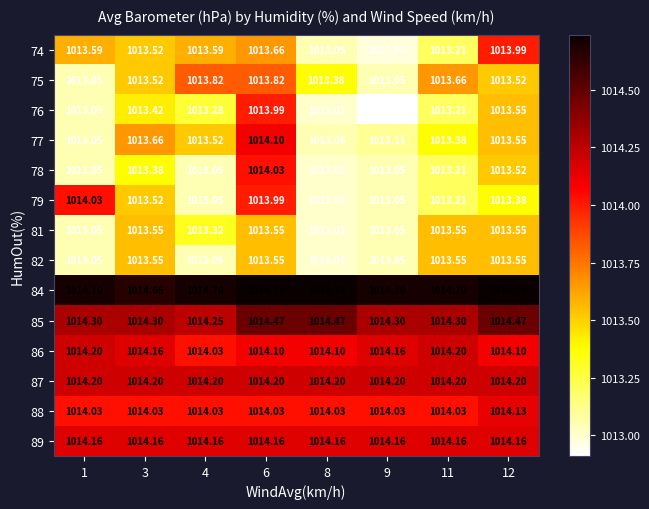

Is the value of 86 at 6 greater than the value of 88 at 3?

Yes